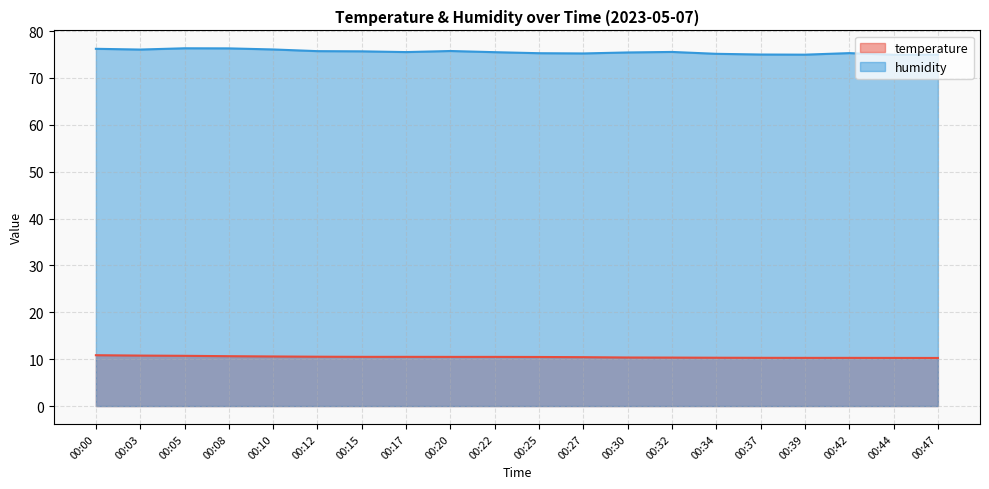

Rank the series by their maximum value, from lowest to highest.

temperature, humidity